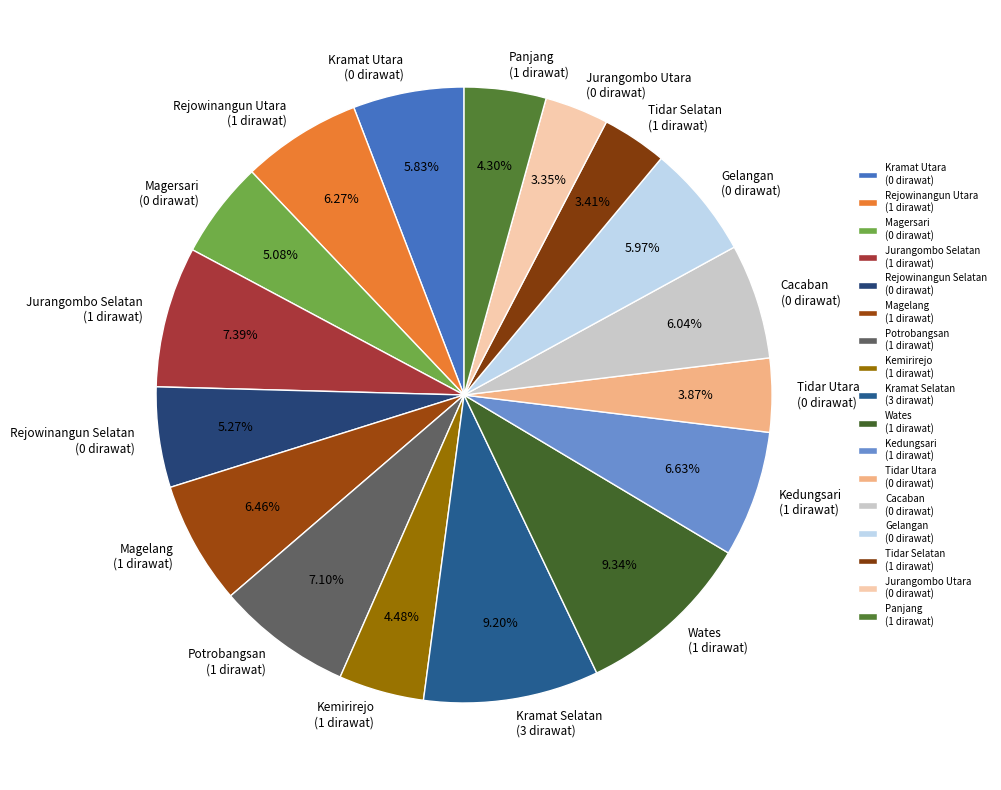

How many slices are in this pie chart?

17